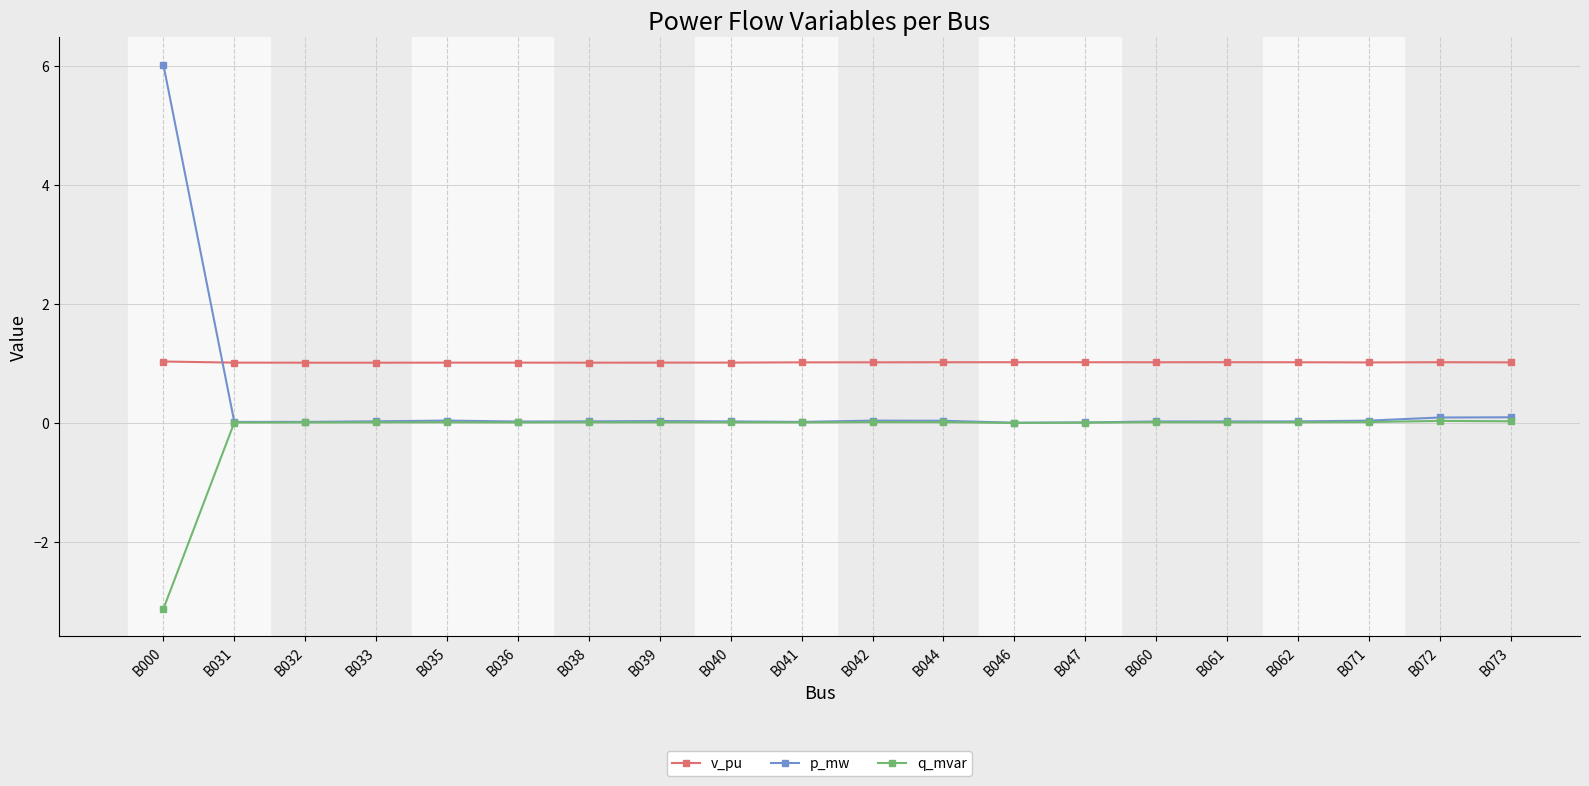

Which series has the widest spread of values?

p_mw